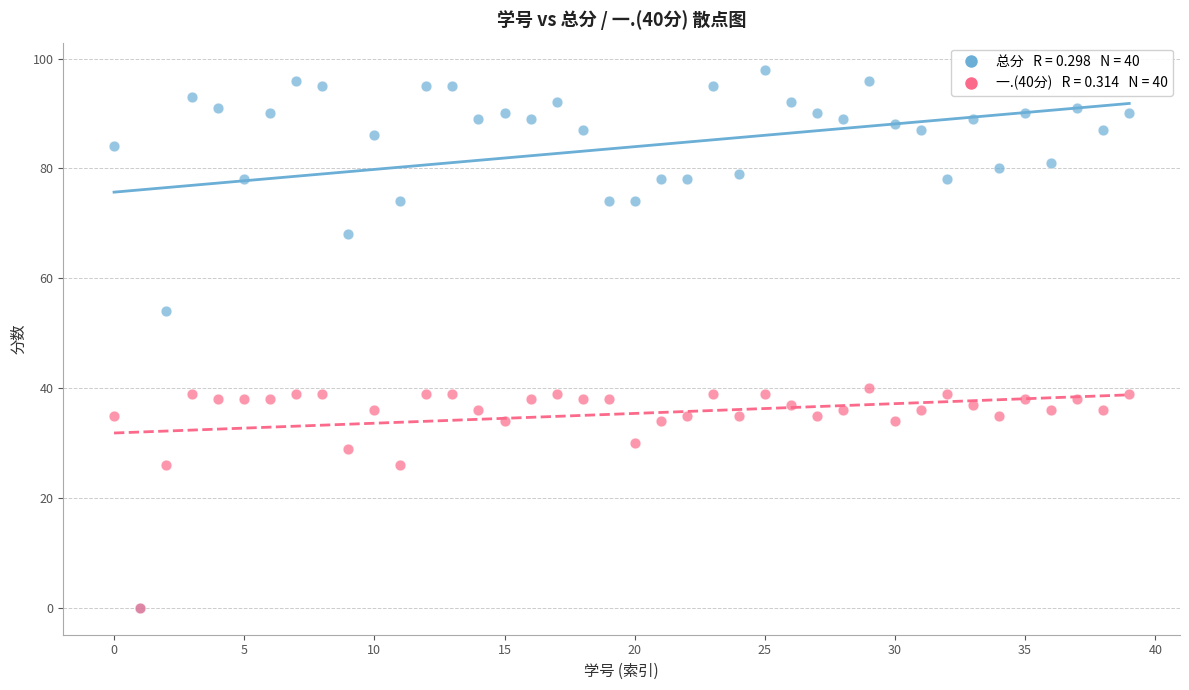

Across all series, what Y value is closest to 49?

54